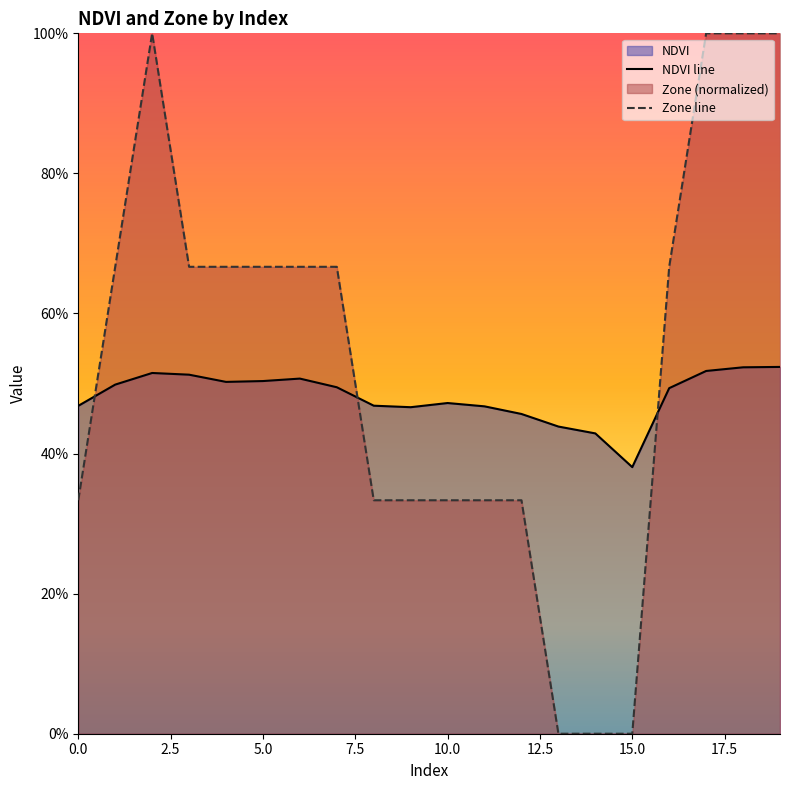

Reading left to right, extract all data points from this chart.

NDVI: 0=0.5	1=0.5	2=0.5	3=0.5	4=0.5	5=0.5	6=0.5	7=0.5	8=0.5	9=0.5	10=0.5	11=0.5	12=0.5	13=0.4	14=0.4	15=0.4	16=0.5	17=0.5	18=0.5	19=0.5
Zone: 0=0.3	1=0.7	2=1.0	3=0.7	4=0.7	5=0.7	6=0.7	7=0.7	8=0.3	9=0.3	10=0.3	11=0.3	12=0.3	13=0.0	14=0.0	15=0.0	16=0.7	17=1.0	18=1.0	19=1.0